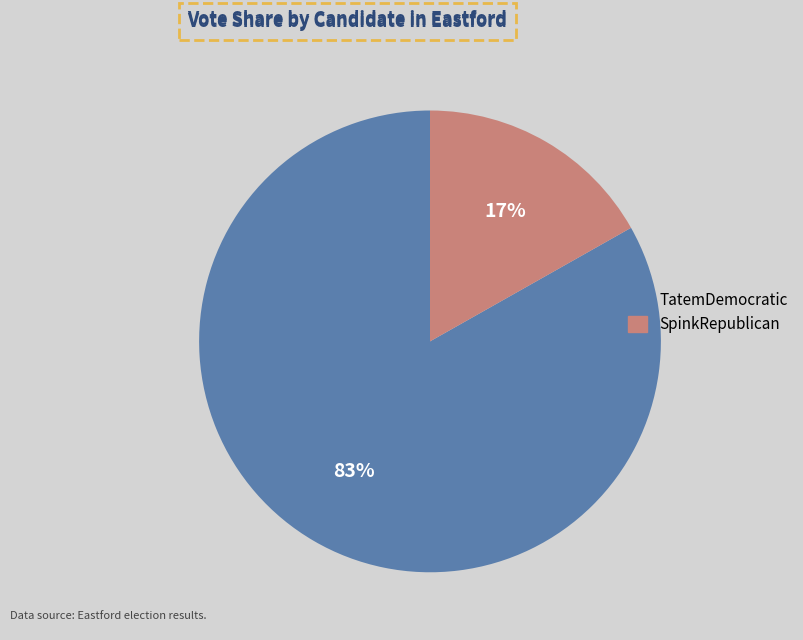

The TatemDemocratic slice represents 83% of the pie. True or false?

True